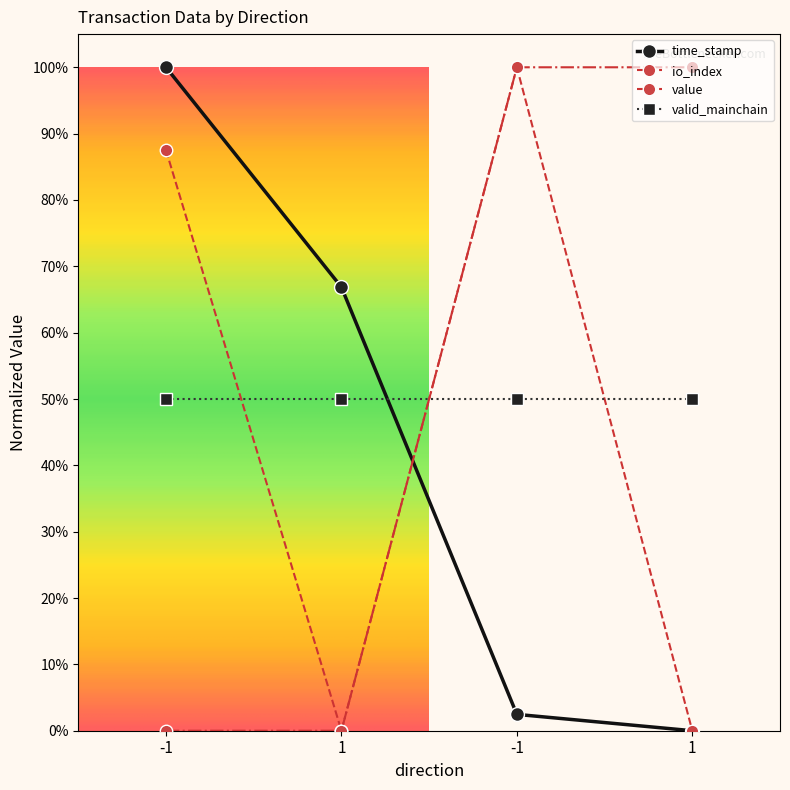

What is the spread (max minus min) of values at -1?

1.0